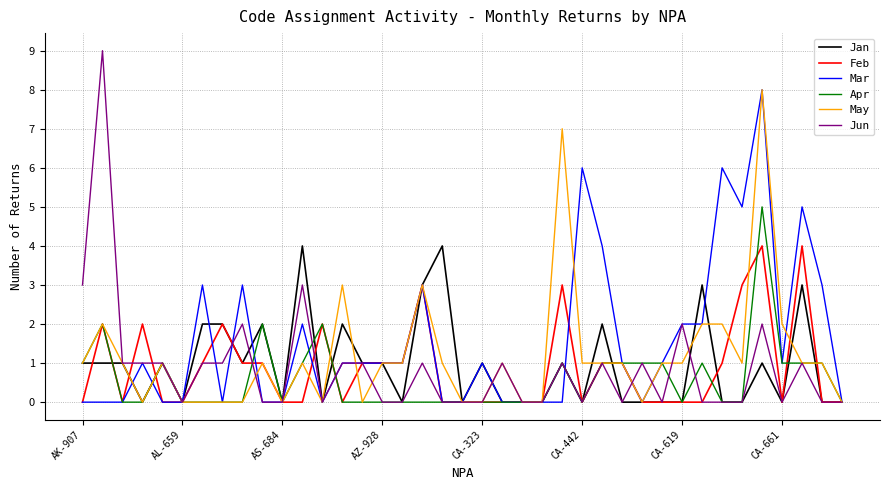

Which series has the widest spread of values?

Jun